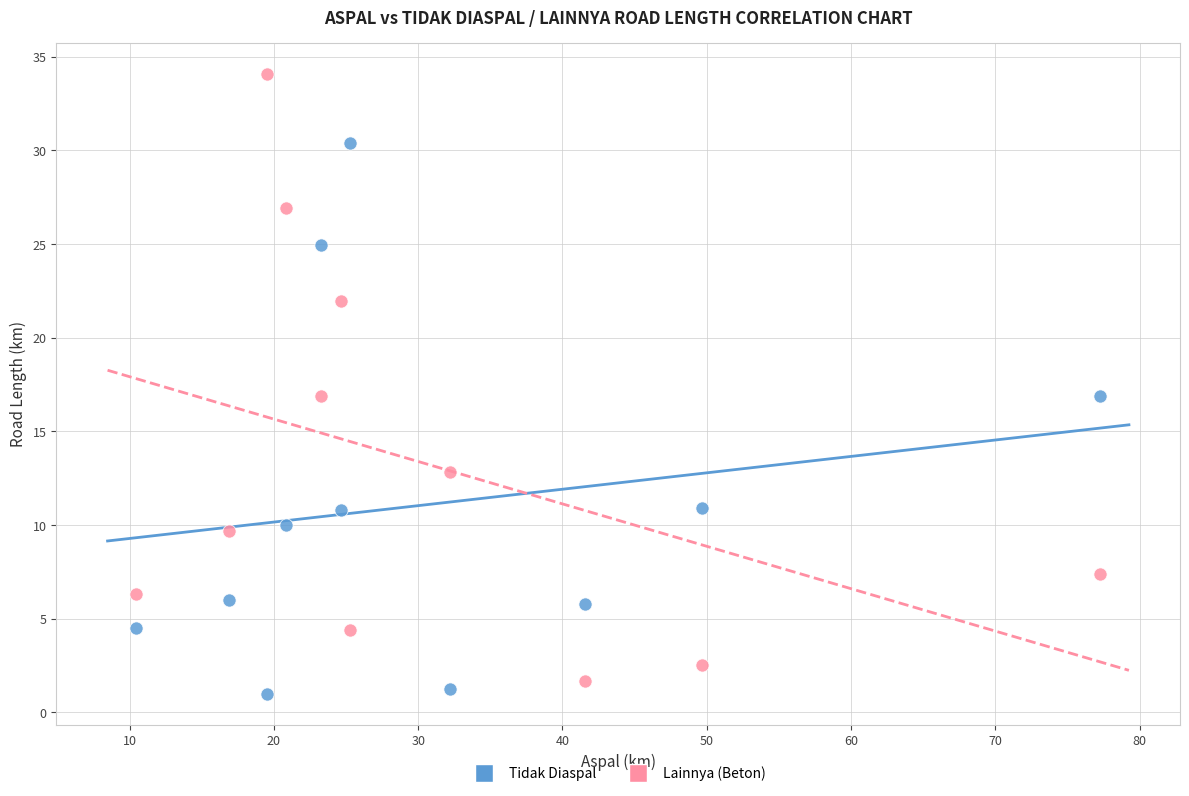

Which series has the widest spread of Y values?

Lainnya (Beton)